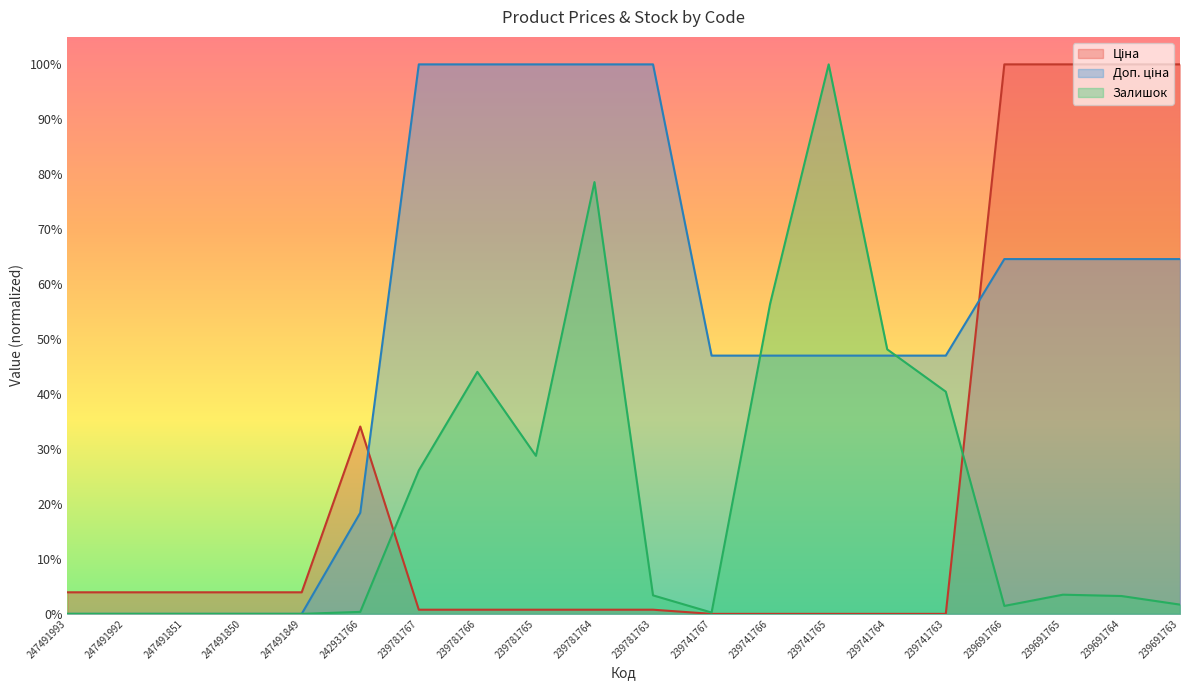

Reading right to left, transcribe all the data shown in this chart.

Ціна: 239691763=1.0	239691764=1.0	239691765=1.0	239691766=1.0	239741763=0.0	239741764=0.0	239741765=0.0	239741766=0.0	239741767=0.0	239781763=0.0	239781764=0.0	239781765=0.0	239781766=0.0	239781767=0.0	242931766=0.3	247491849=0.0	247491850=0.0	247491851=0.0	247491992=0.0	247491993=0.0
Доп. ціна: 239691763=0.6	239691764=0.6	239691765=0.6	239691766=0.6	239741763=0.5	239741764=0.5	239741765=0.5	239741766=0.5	239741767=0.5	239781763=1.0	239781764=1.0	239781765=1.0	239781766=1.0	239781767=1.0	242931766=0.2	247491849=0.0	247491850=0.0	247491851=0.0	247491992=0.0	247491993=0.0
Залишок: 239691763=0.0	239691764=0.0	239691765=0.0	239691766=0.0	239741763=0.4	239741764=0.5	239741765=1.0	239741766=0.6	239741767=0.0	239781763=0.0	239781764=0.8	239781765=0.3	239781766=0.4	239781767=0.3	242931766=0.0	247491849=0.0	247491850=0.0	247491851=0.0	247491992=0.0	247491993=0.0